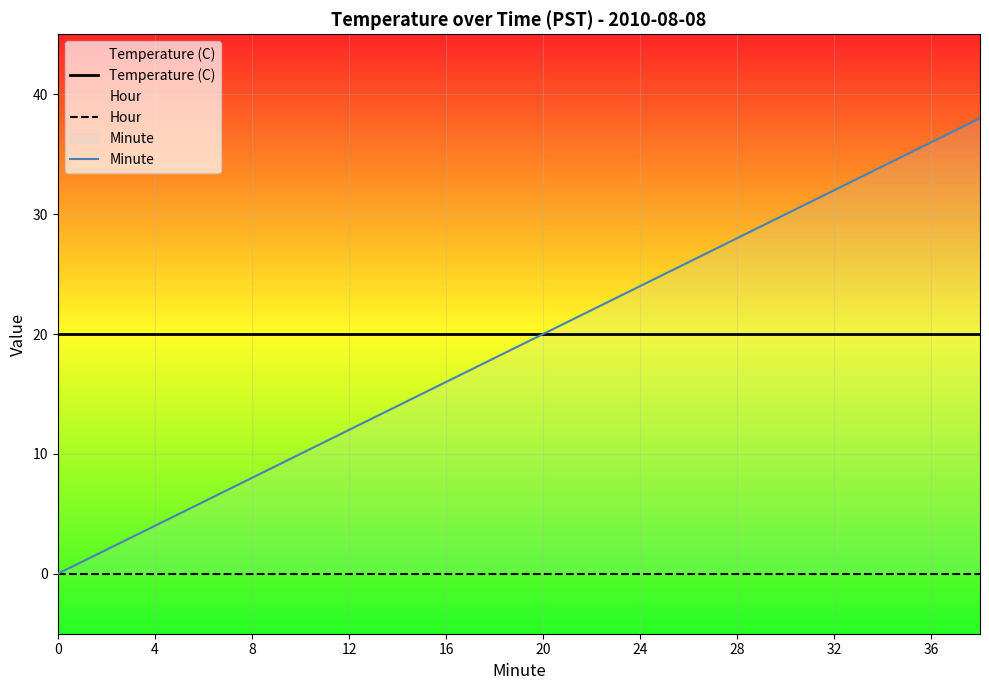

Which series has the widest spread of values?

Minute